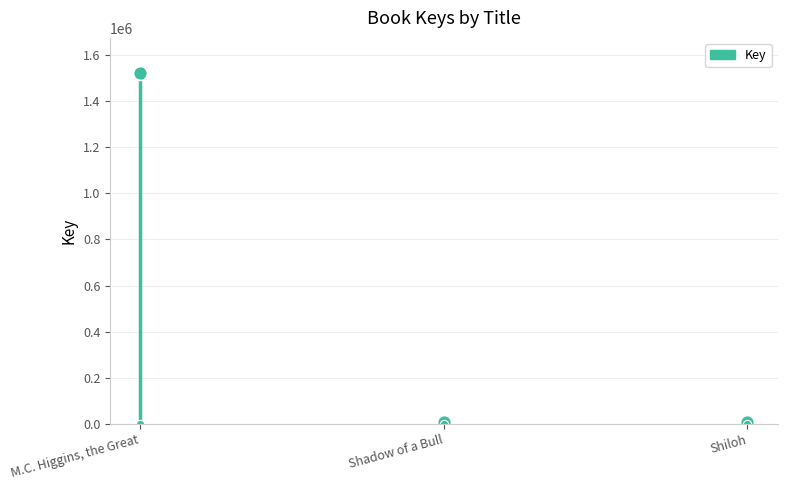

Which category has the highest value across all series?

M.C. Higgins, the Great